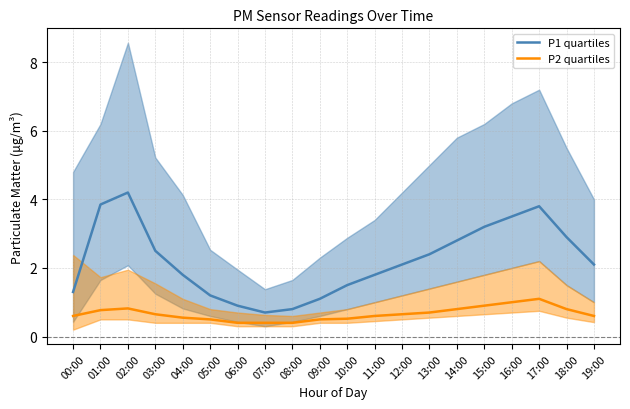

What is the label of the 6th point from the left?

05:00